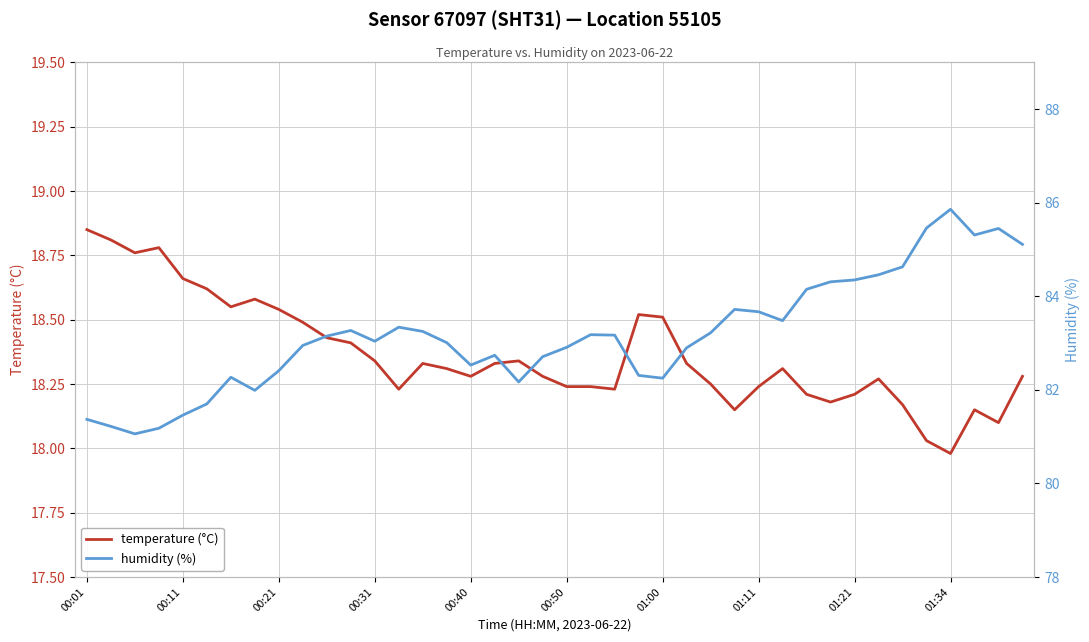

What is the spread (max minus min) of values at 37?

67.2